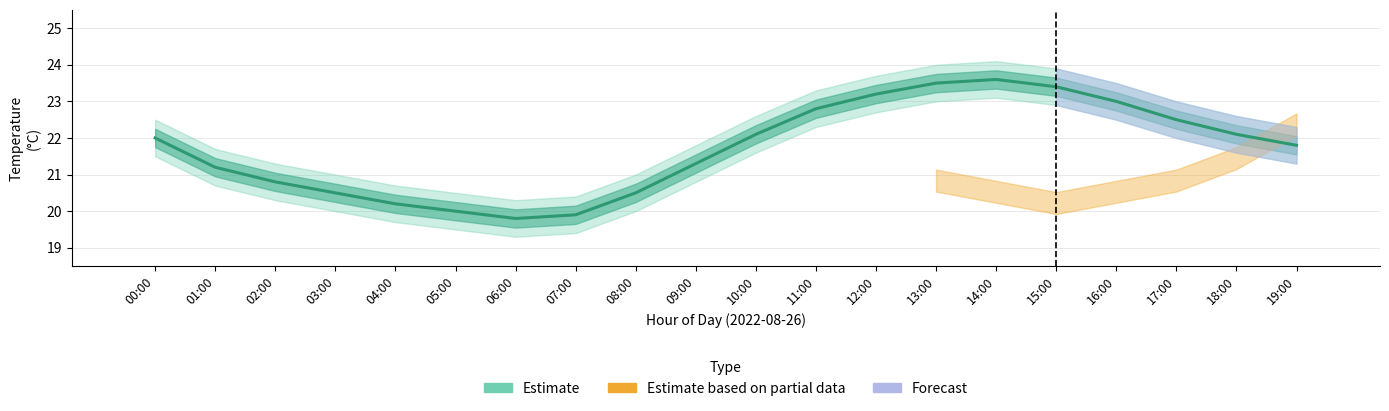

What is the change in value from 06:00 to 15:00?

+3.6